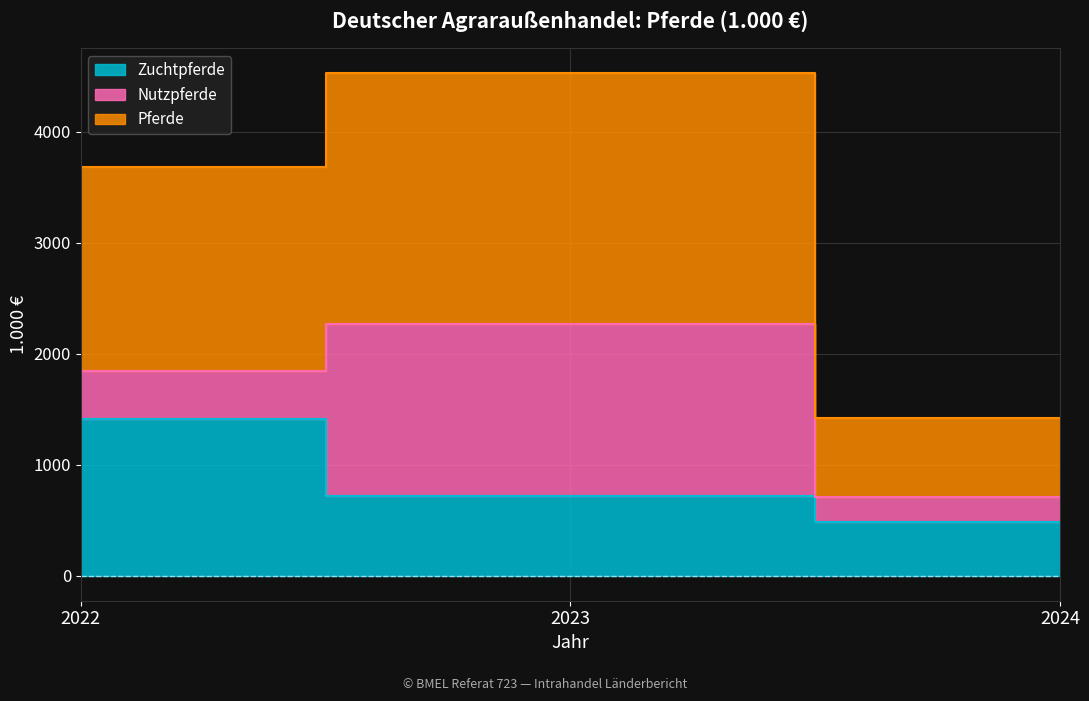

How many values in the Zuchtpferde series are below 718?

1